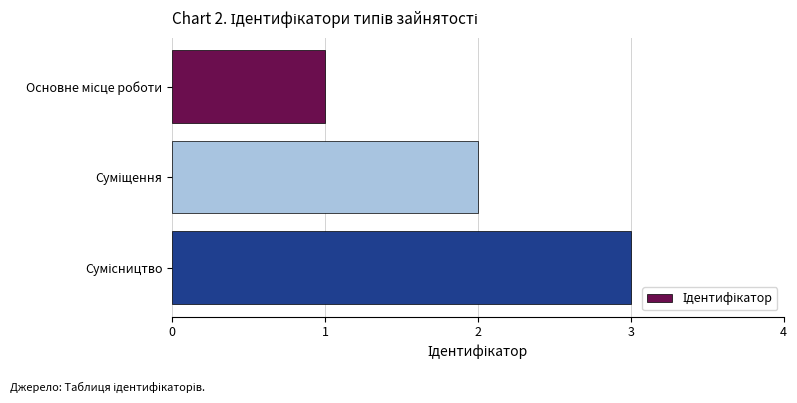

What is the greatest value displayed?

3